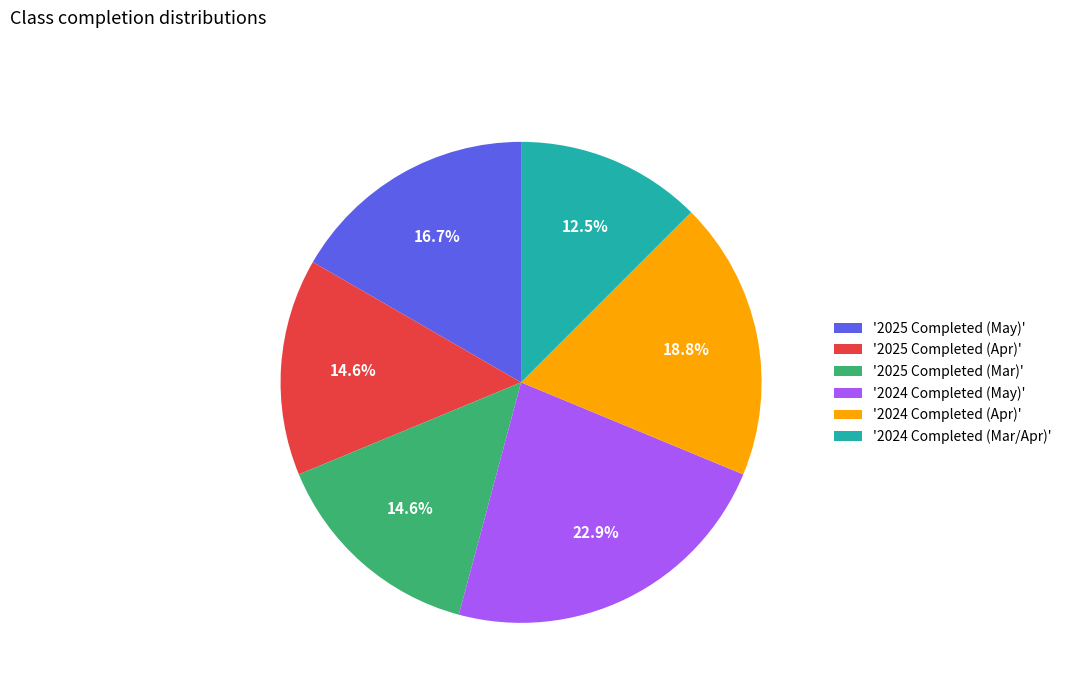

Count the number of slices in the pie.

6